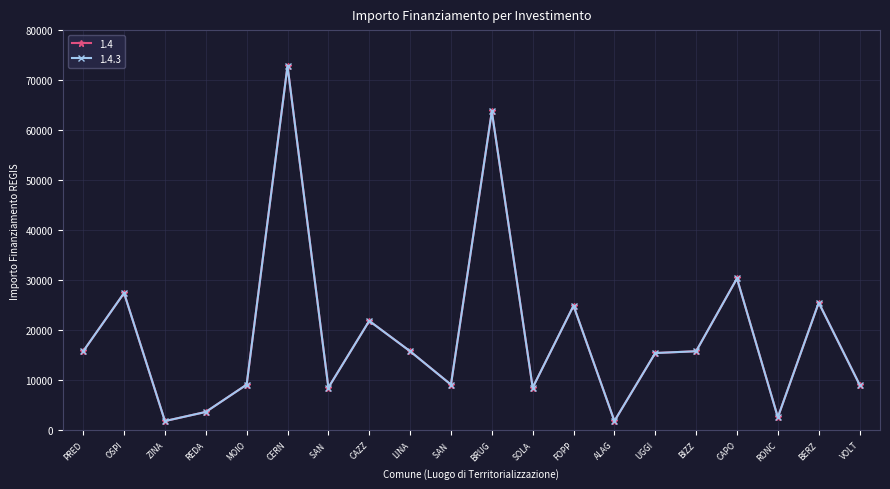

Does the chart display data point markers on the line(s)?

Yes